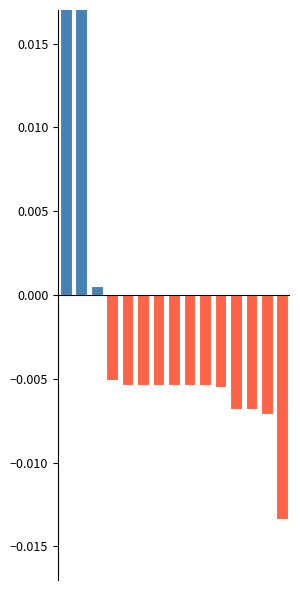

The value at 14 is -0.0. True or false?

True